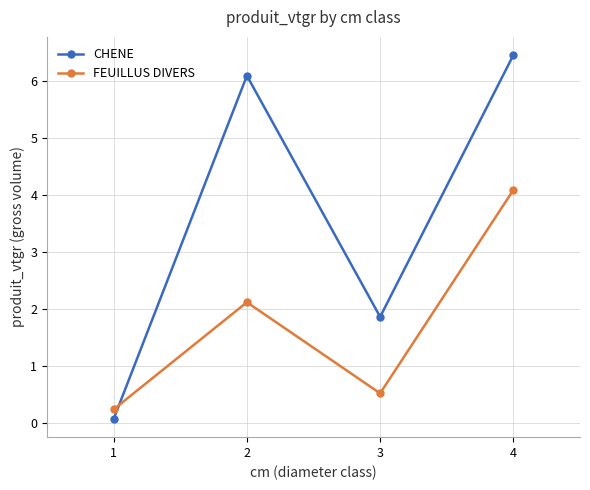

Which series changed the most between 2 and 3?

CHENE